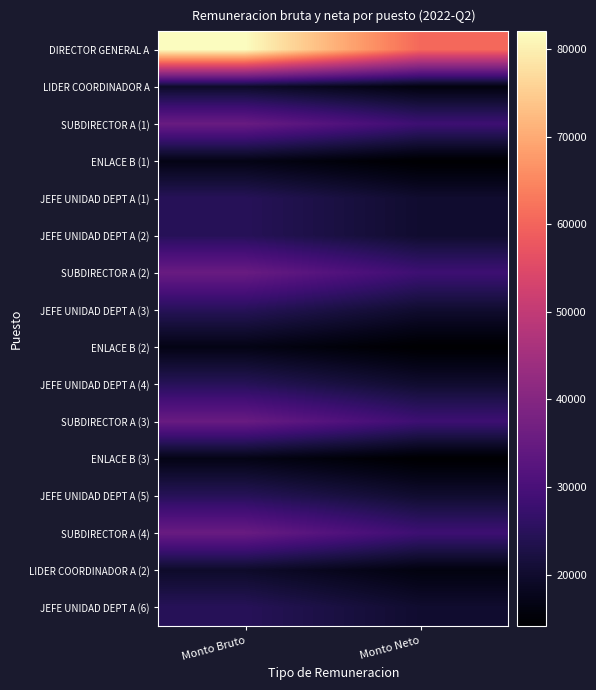

Which has a higher value, Monto Bruto or Monto Neto?

Monto Bruto